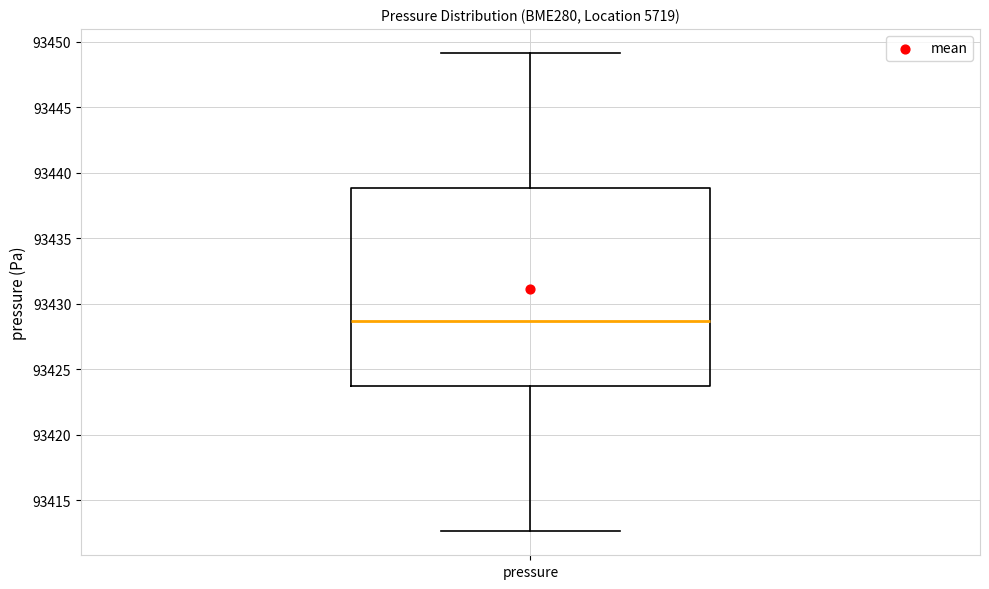

Transcribe this box plot: give where the median line is, the range the box spans, and where the two whiskers end, as read against the y-axis. The values are not printed on the chart, so give them approximately, as read against the axis.

median 93428.5, box 93423.5 to 93439.0, whiskers 93412.5 to 93449.0